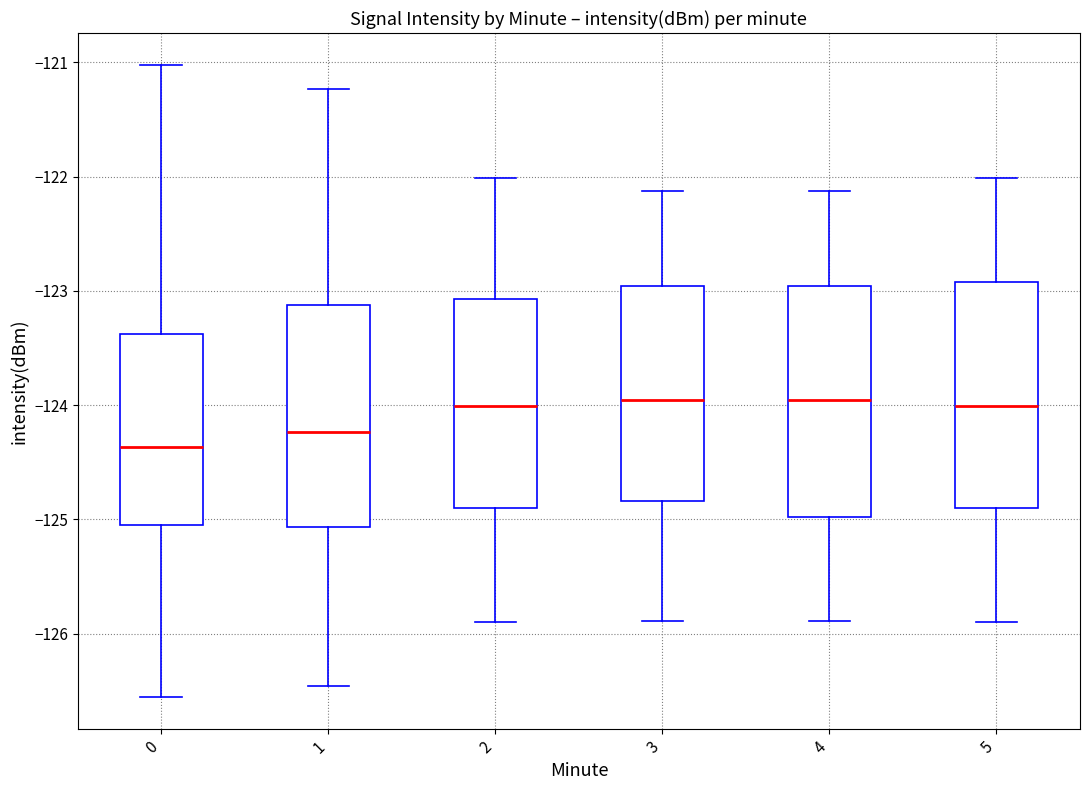

Reading left to right, read every box against the y-axis: the position of its median line, the range the box covers, and the ends of its whiskers. The values are not printed on the chart, so give them approximately, as read against the axis.

0: median -124.4, box -125.0 to -123.4, whiskers -126.6 to -121.0
1: median -124.2, box -125.1 to -123.1, whiskers -126.5 to -121.2
2: median -124.0, box -124.9 to -123.1, whiskers -125.9 to -122.0
3: median -124.0, box -124.8 to -123.0, whiskers -125.9 to -122.1
4: median -124.0, box -125.0 to -123.0, whiskers -125.9 to -122.1
5: median -124.0, box -124.9 to -122.9, whiskers -125.9 to -122.0